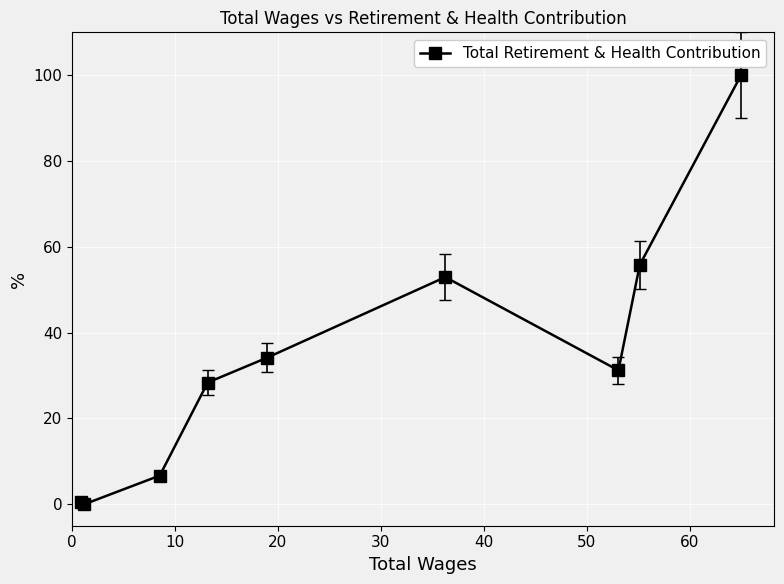

What is the value of the 6th point from the left?

52.9